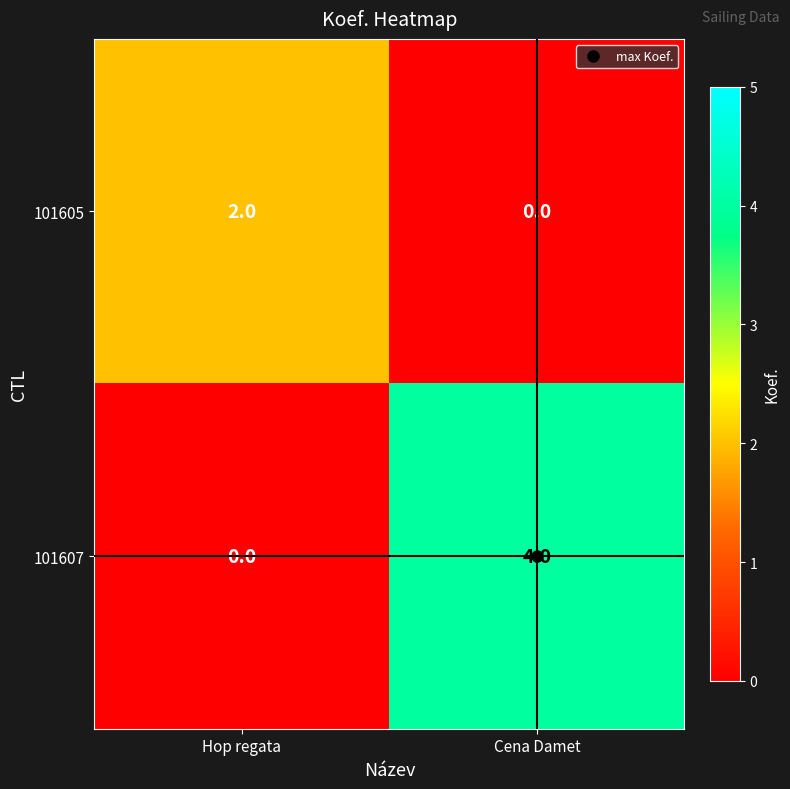

What is the sum of all 101607 values?

4